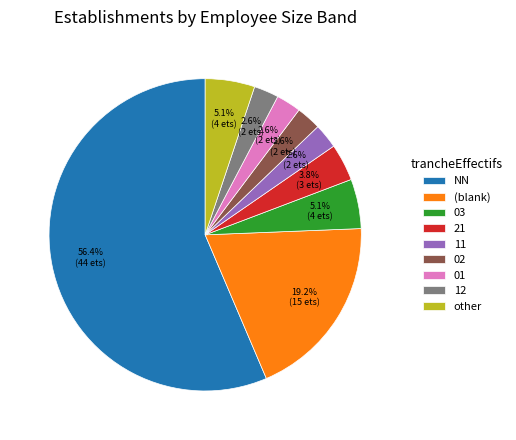

Is there a majority slice in this chart?

Yes